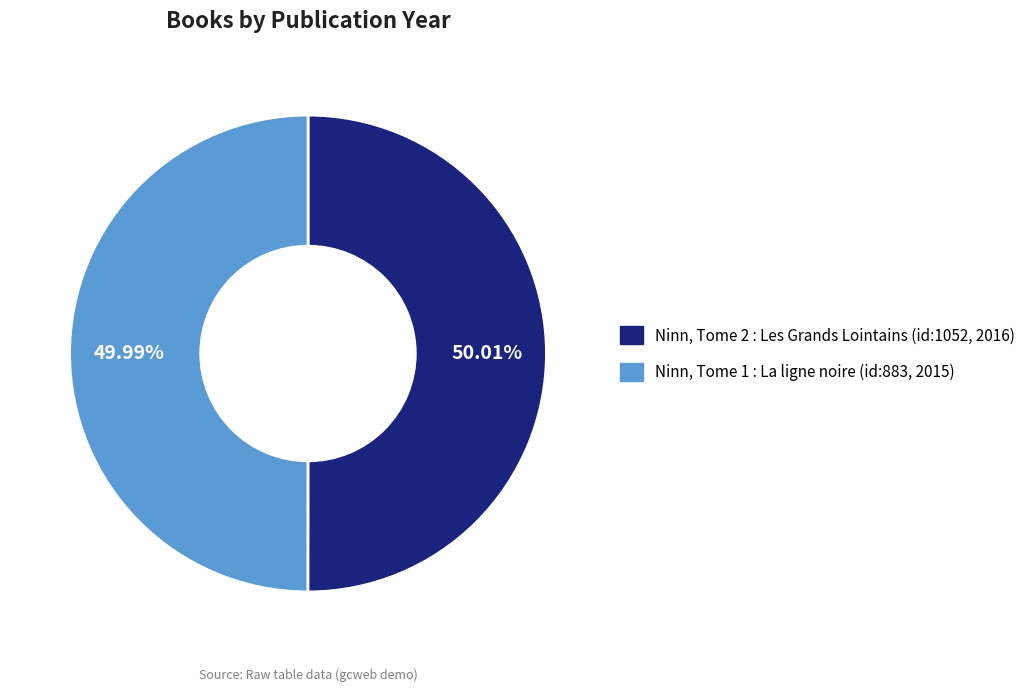

Is there a majority slice in this chart?

Yes